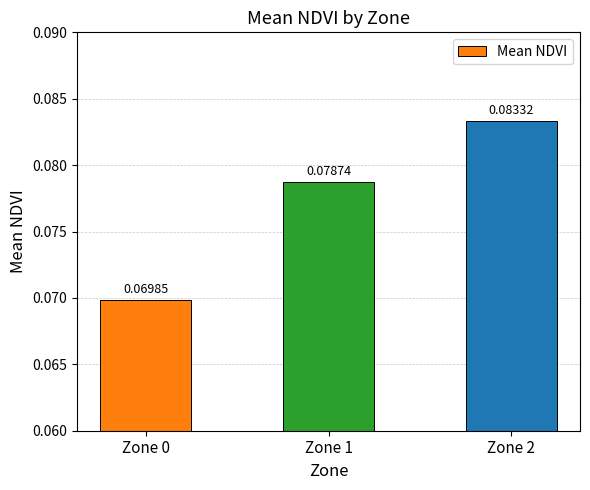

Rank the categories by value from lowest to highest.

Zone 0, Zone 1, Zone 2